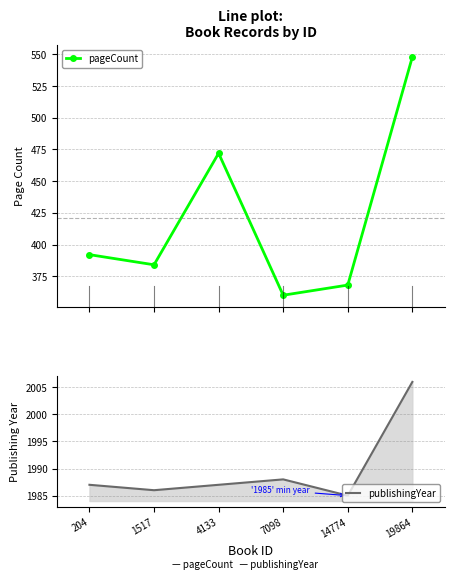

At which category does the chart reach its peak across all series?

19864